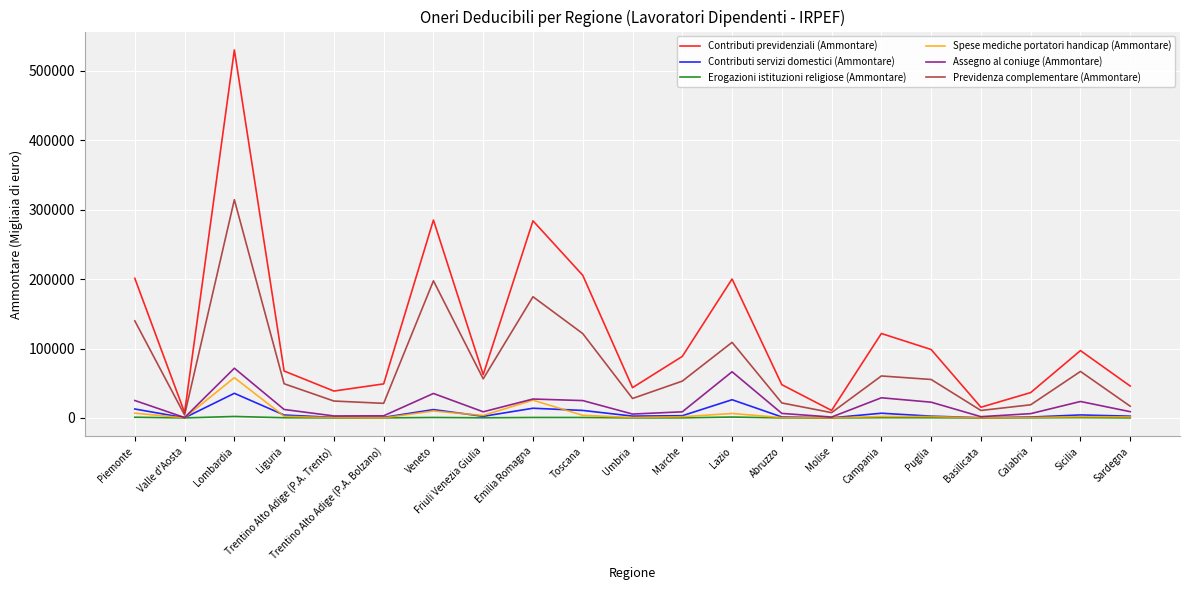

At which label is Contributi previdenziali (Ammontare) closest to 268898?

Emilia Romagna